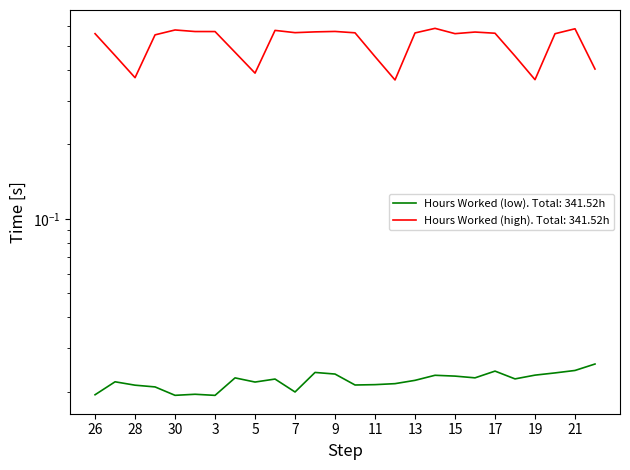

What is the difference between the second highest and minimum values?

0.2